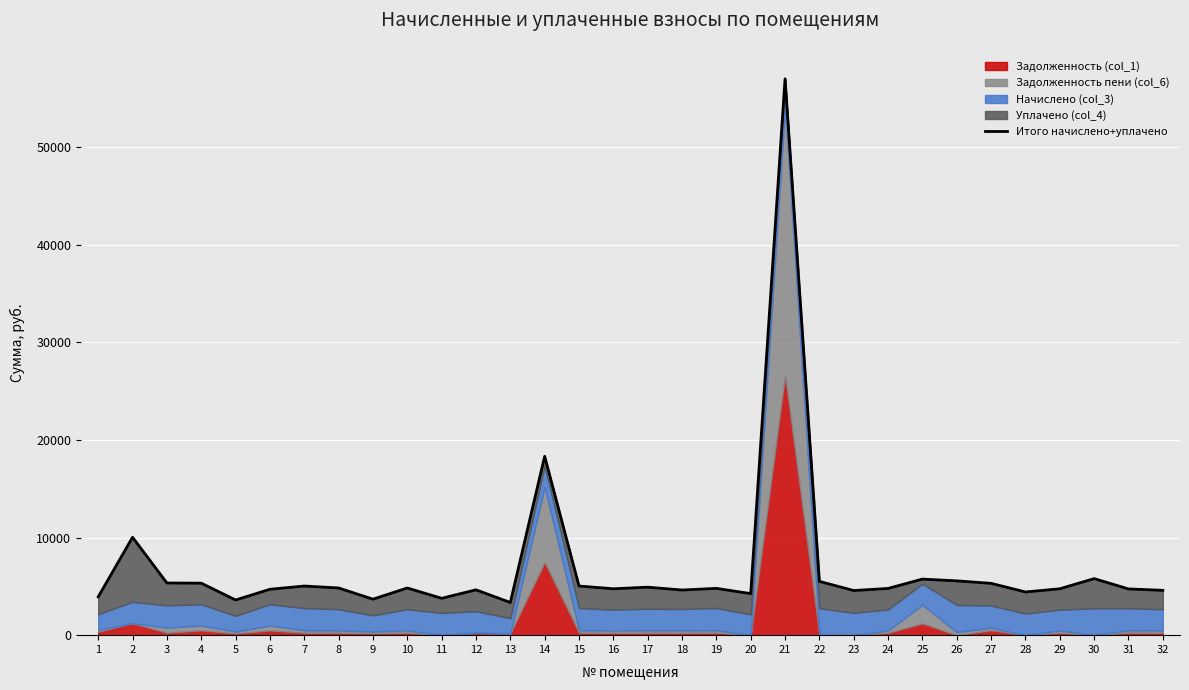

What is the change in value from 10 to 30?

+958.8